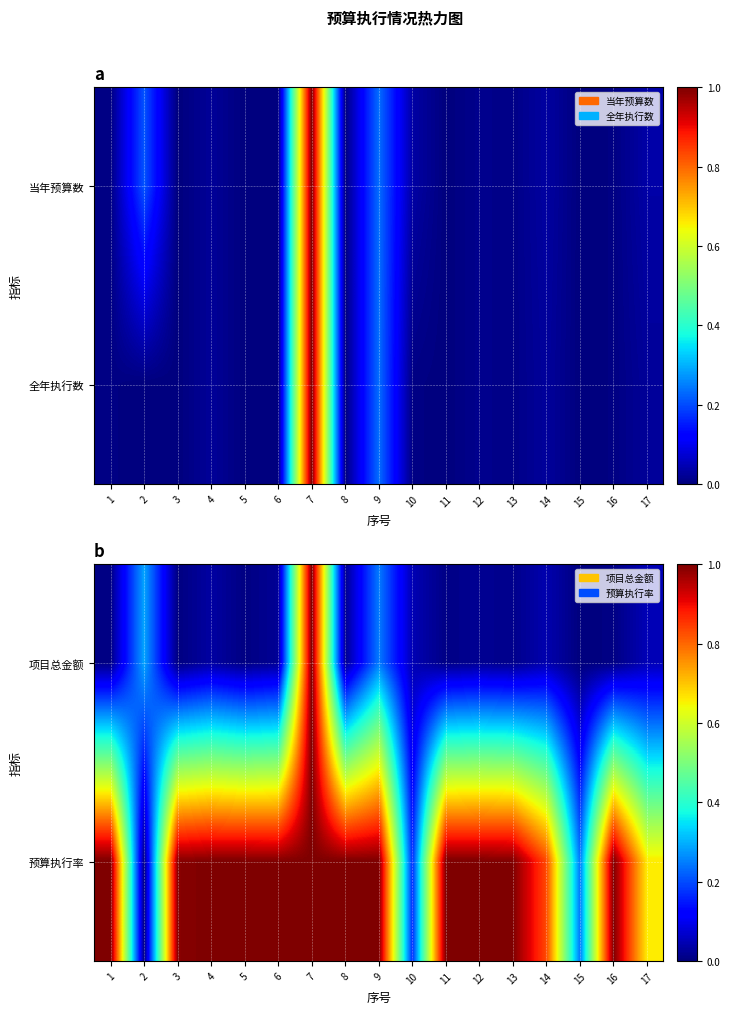

At which category does the chart reach its peak across all series?

7